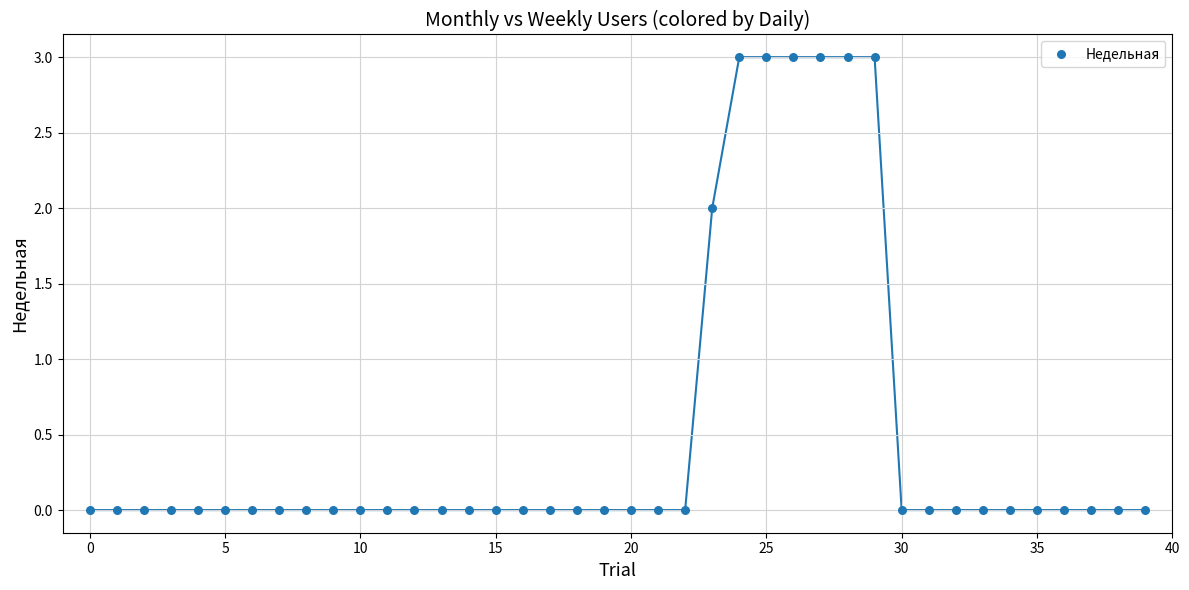

What is the range of Y values (max minus min)?

3